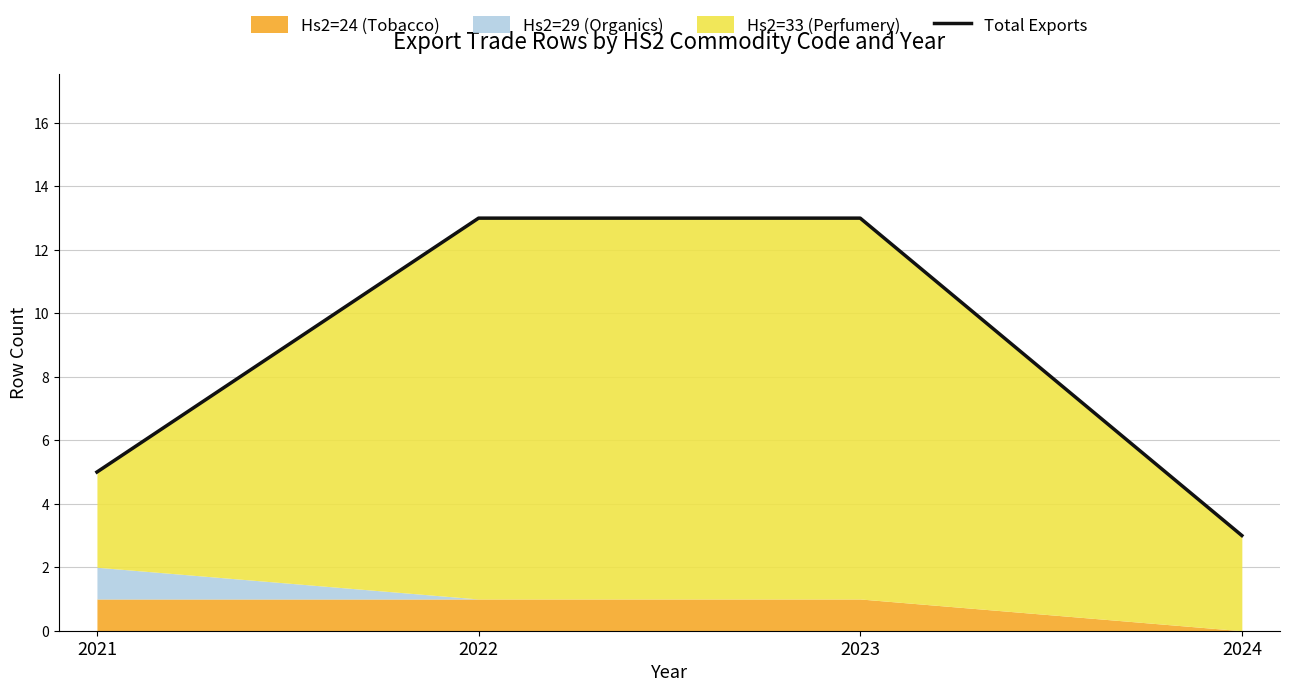

Approximately how many times larger is the value at 2024 compared to 2022?

0.2